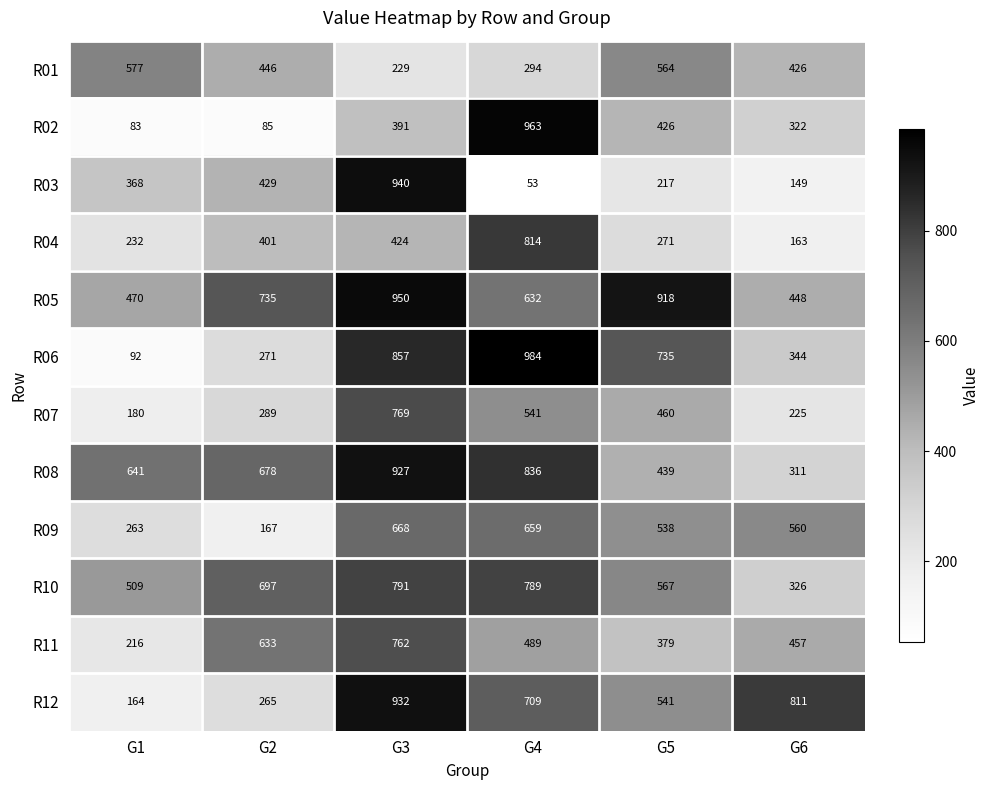

At which label is R09 closest to 417?

G5